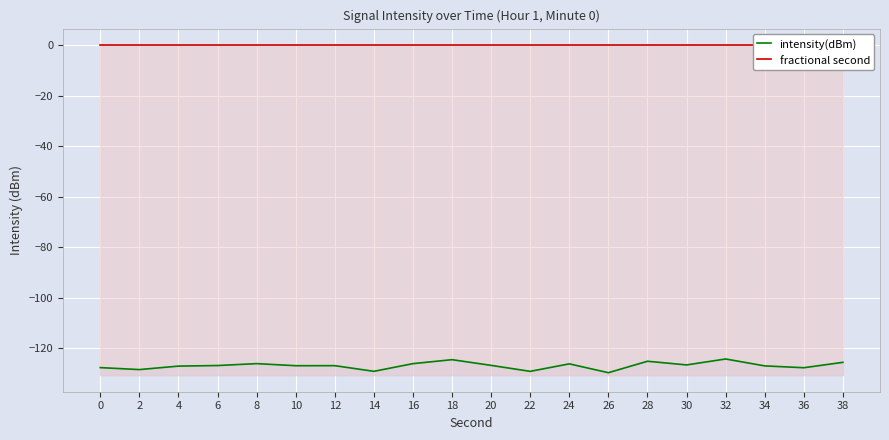

True or false: intensity(dBm) and fractional second intersect in this chart.

False